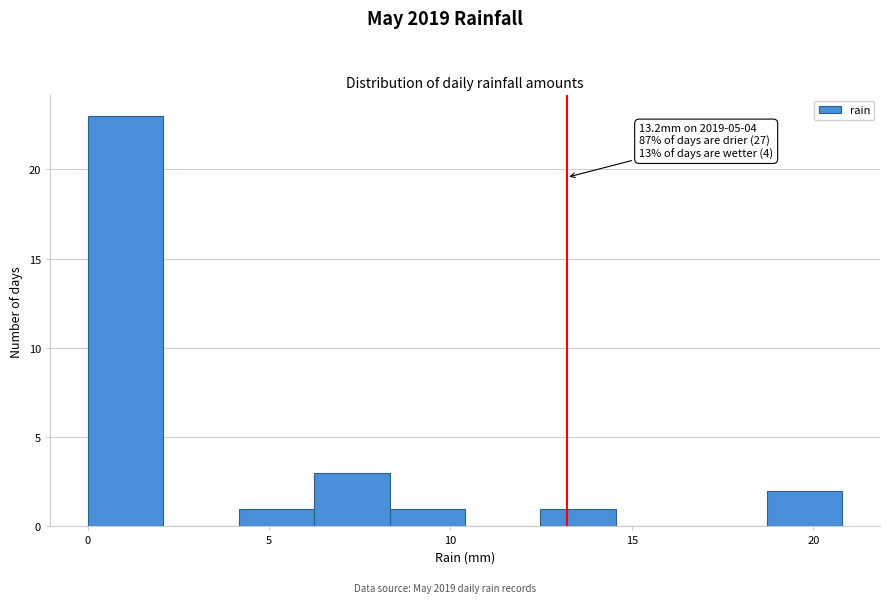

Which range on the x-axis has the tallest bar?

0.0 to 2.0